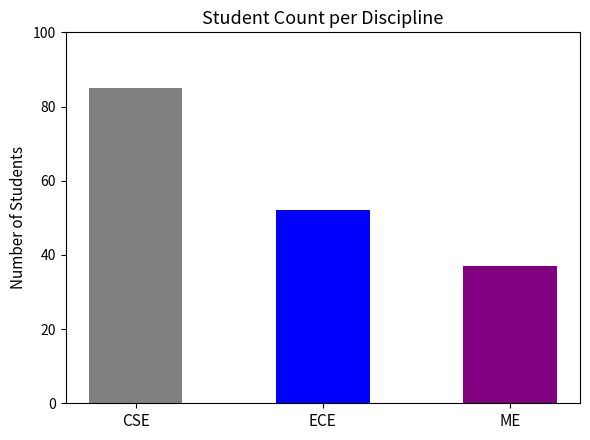

Approximately how many times larger is the value at ME compared to CSE?

0.4